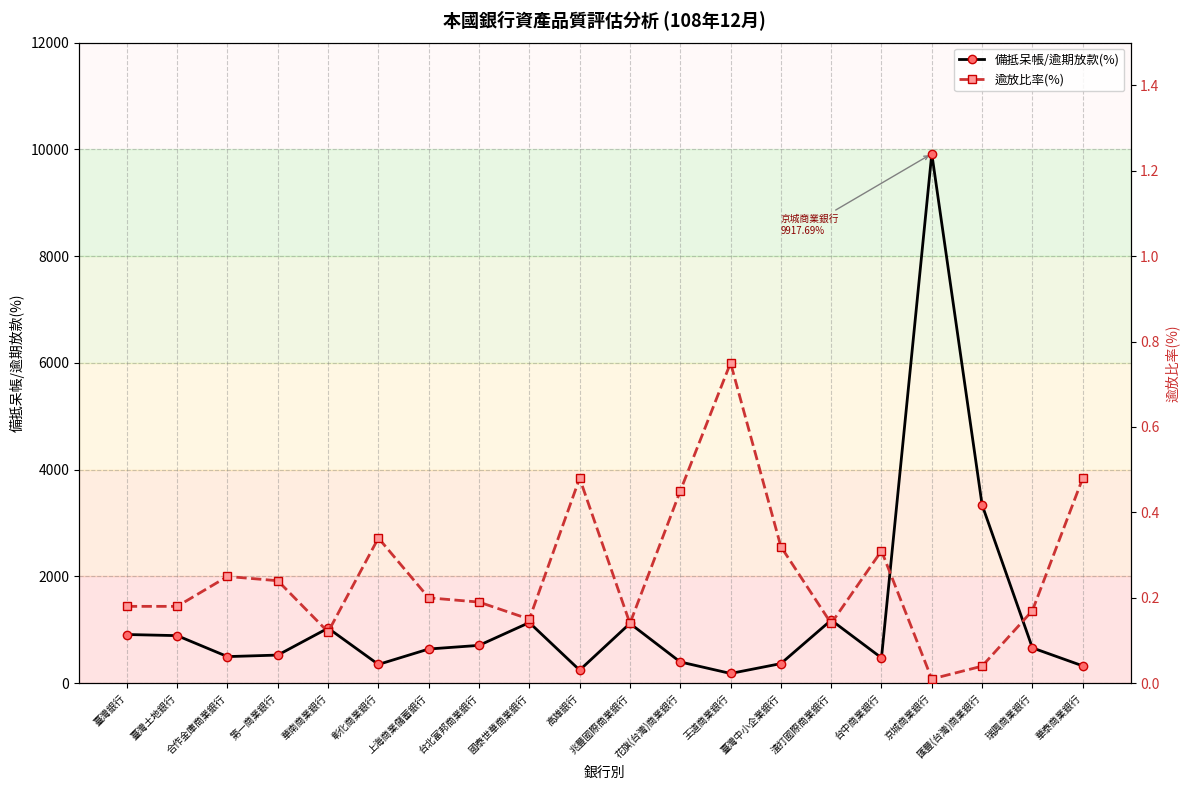

At how many categories does at least one series exceed 8785?

1